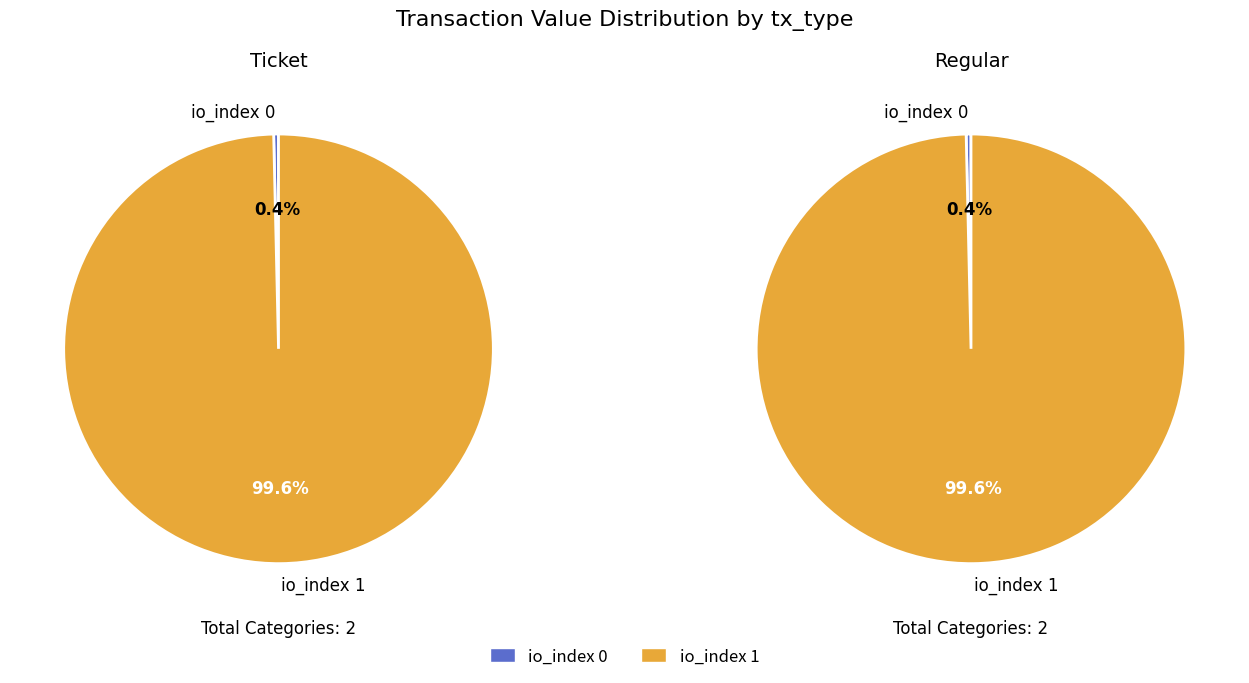

To the nearest percent, what is the difference between the largest and smallest slice percentages?

99%